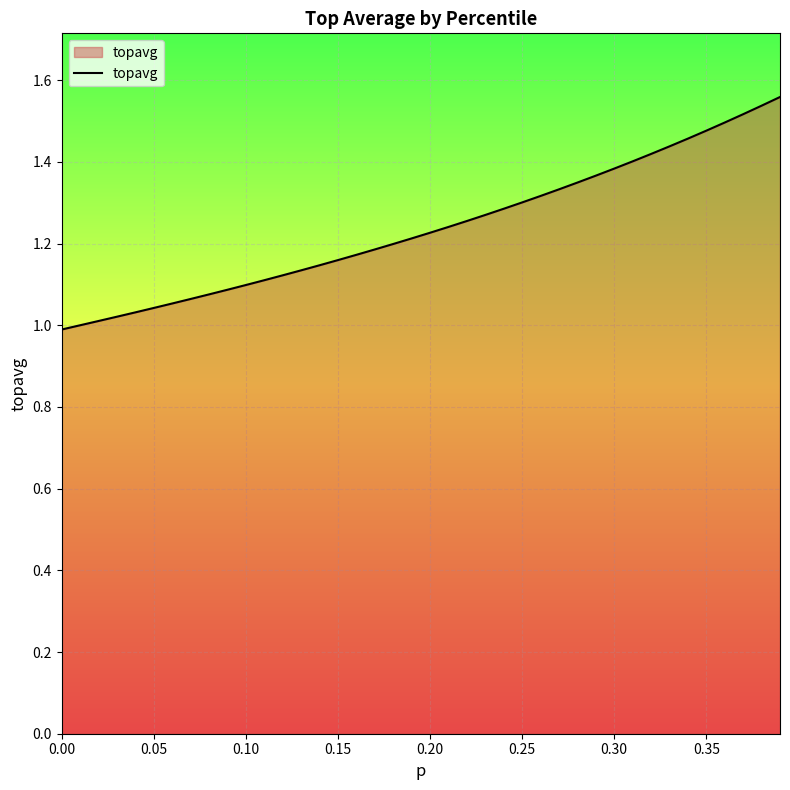

What is the difference between the maximum and minimum values?

0.6